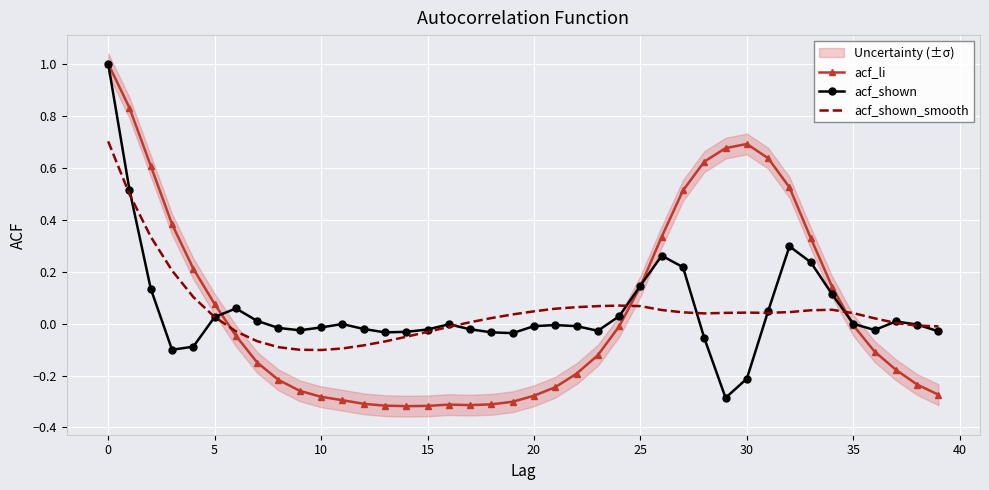

What is the highest value of the acf_li series?

1.0